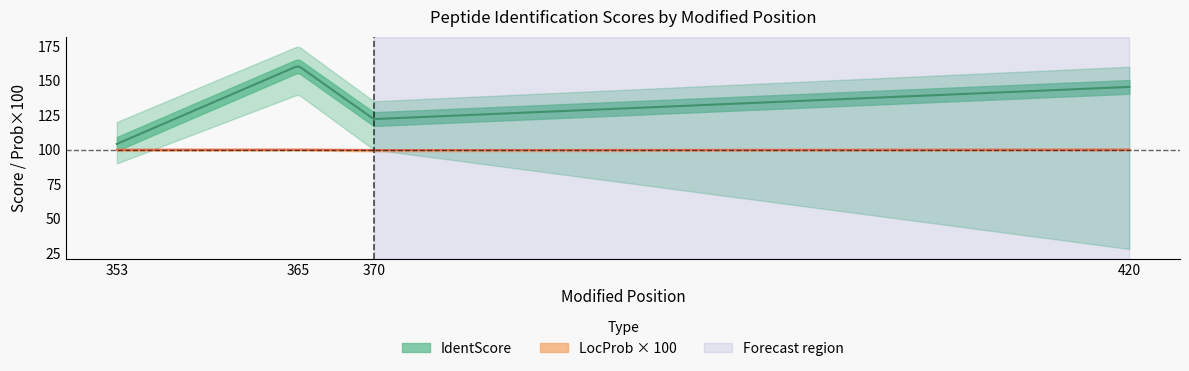

How many series are shown in this chart?

2